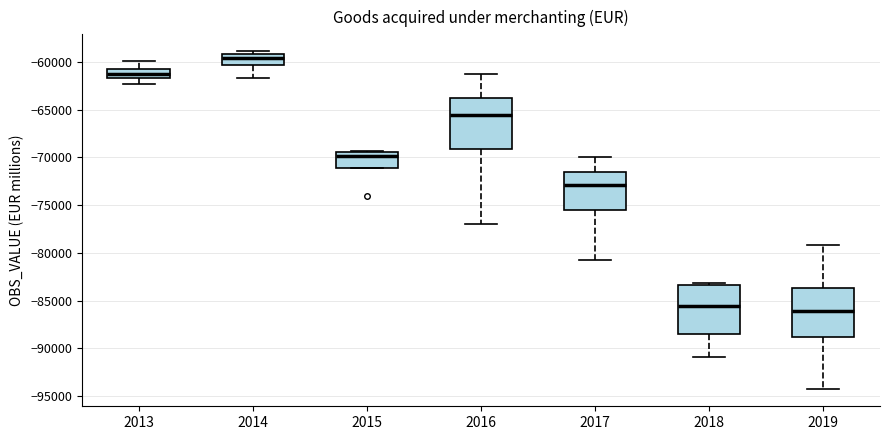

Reading left to right, transcribe this box plot: for each box, give where its median line is, the range the box spans, and where its two whiskers end, as read against the y-axis. The values are not printed on the chart, so give them approximately, as read against the axis.

2013: median -61500 (inside the box), box -61500 to -61000, whiskers -62500 to -60000
2014: median -59500, box -60500 to -59000, whiskers -61500 to -59000 (just above the box's upper edge)
2015: median -70000, box -71000 to -69500, whiskers -71000 to -69500 (just above the box's upper edge)
2016: median -65500, box -69000 to -64000, whiskers -77000 to -61500
2017: median -73000, box -75500 to -71500, whiskers -81000 to -70000
2018: median -85500, box -88500 to -83500, whiskers -91000 to -83000
2019: median -86000, box -89000 to -83500, whiskers -94500 to -79000